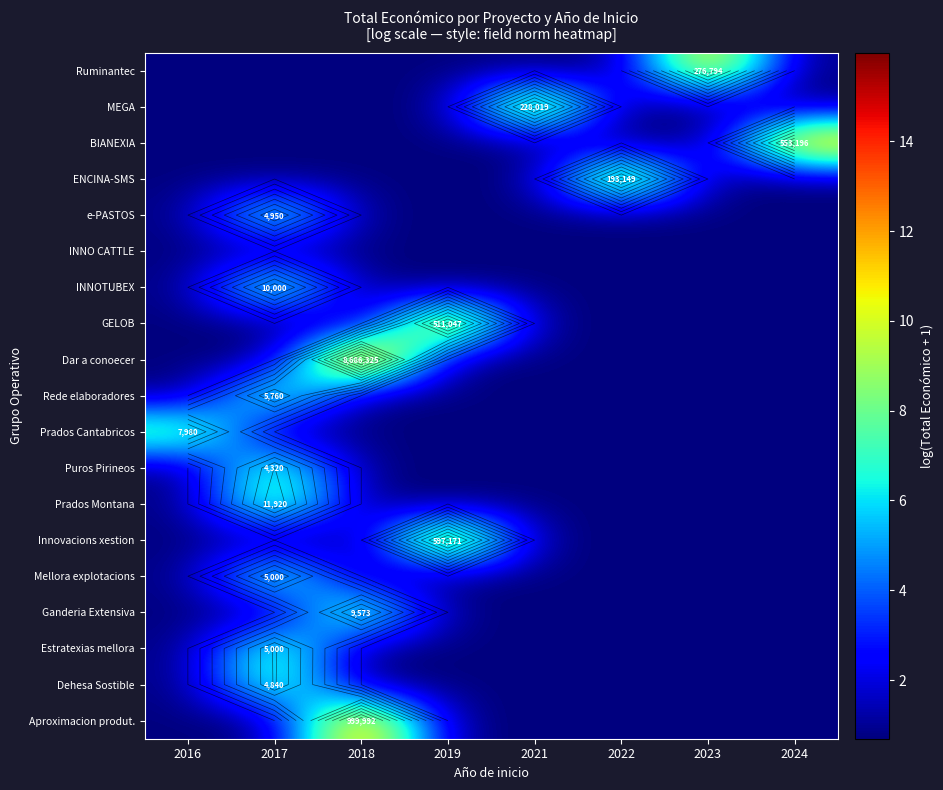

The value of Ruminantec at 2023 is 5.2. True or false?

False